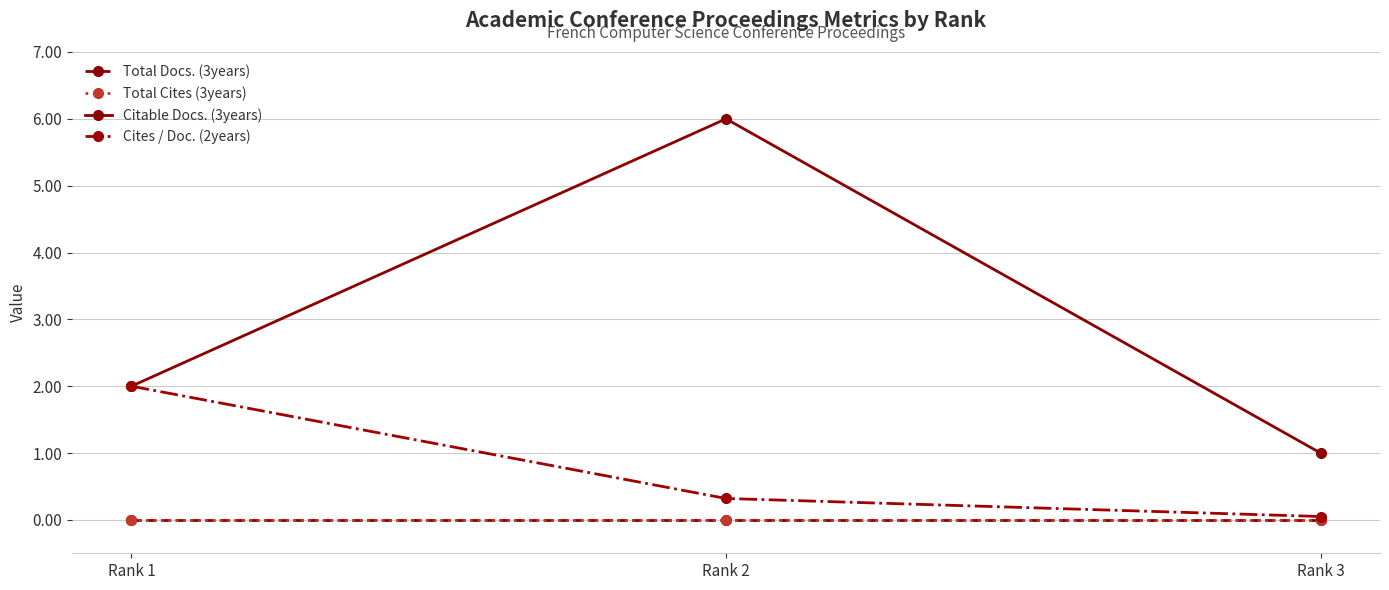

Does the chart have visible grid lines?

Yes